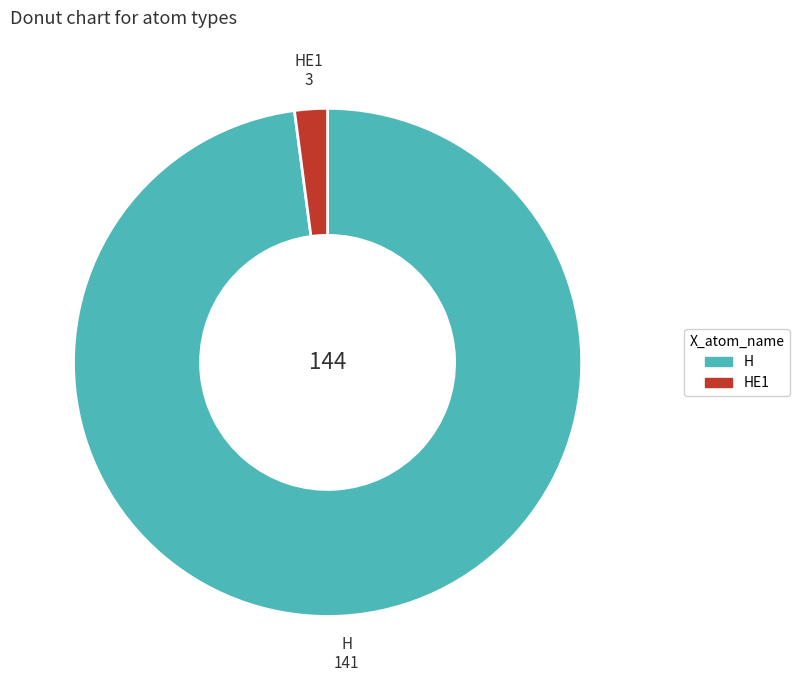

How many slices are in this pie chart?

2